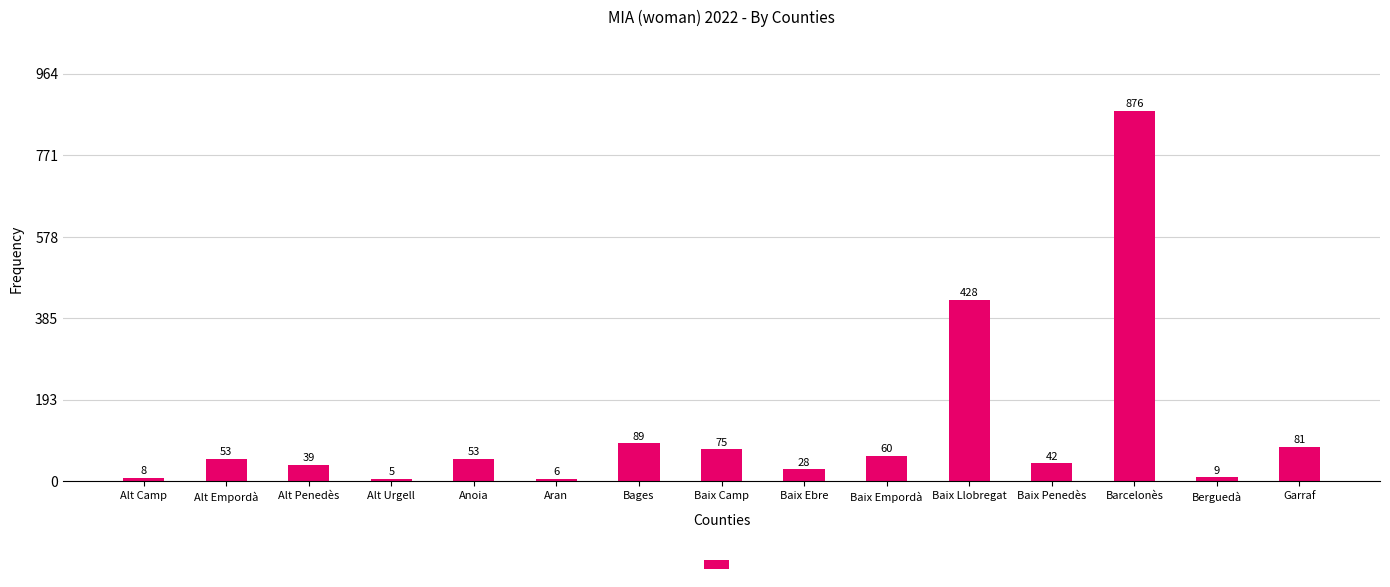

What is the value of the 14th bar from the left?

9